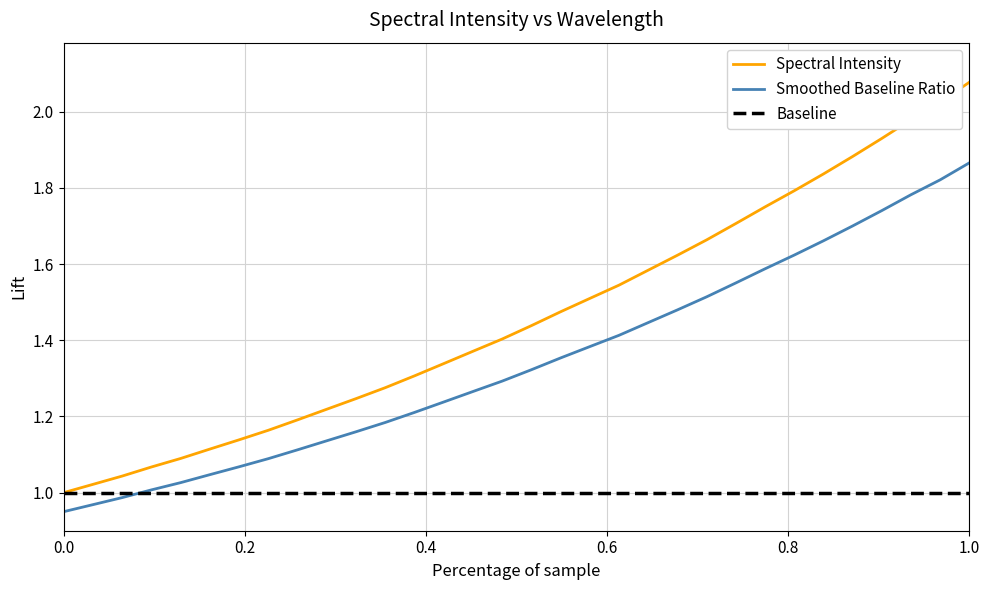

What is the difference between the maximum and second lowest values?

1.1